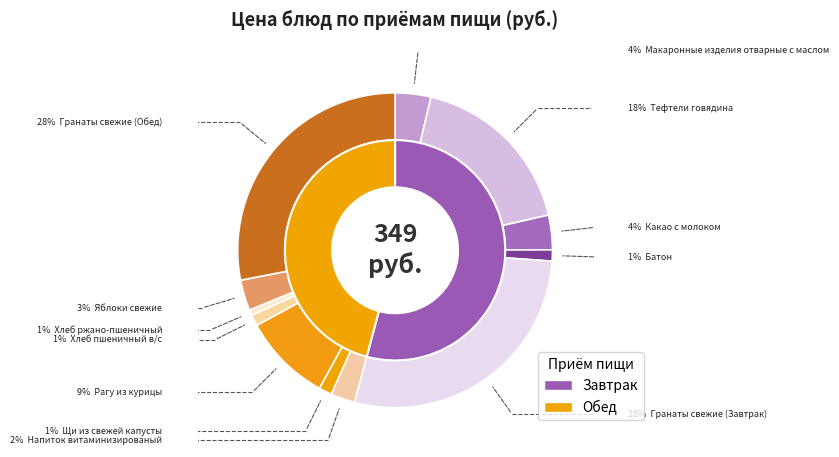

Does any single category account for the majority?

No